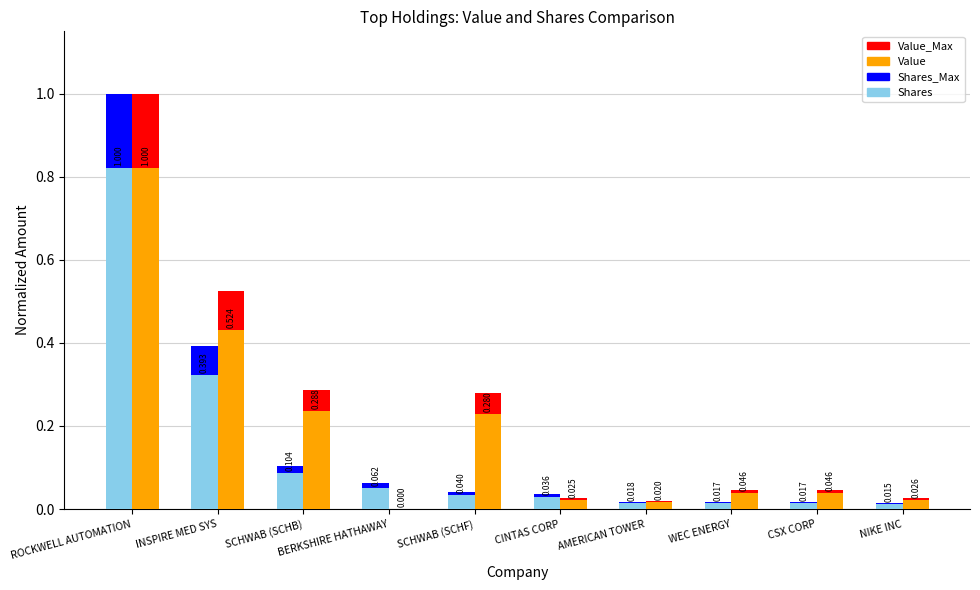

What is the sum of all Value_Max values?

1.7